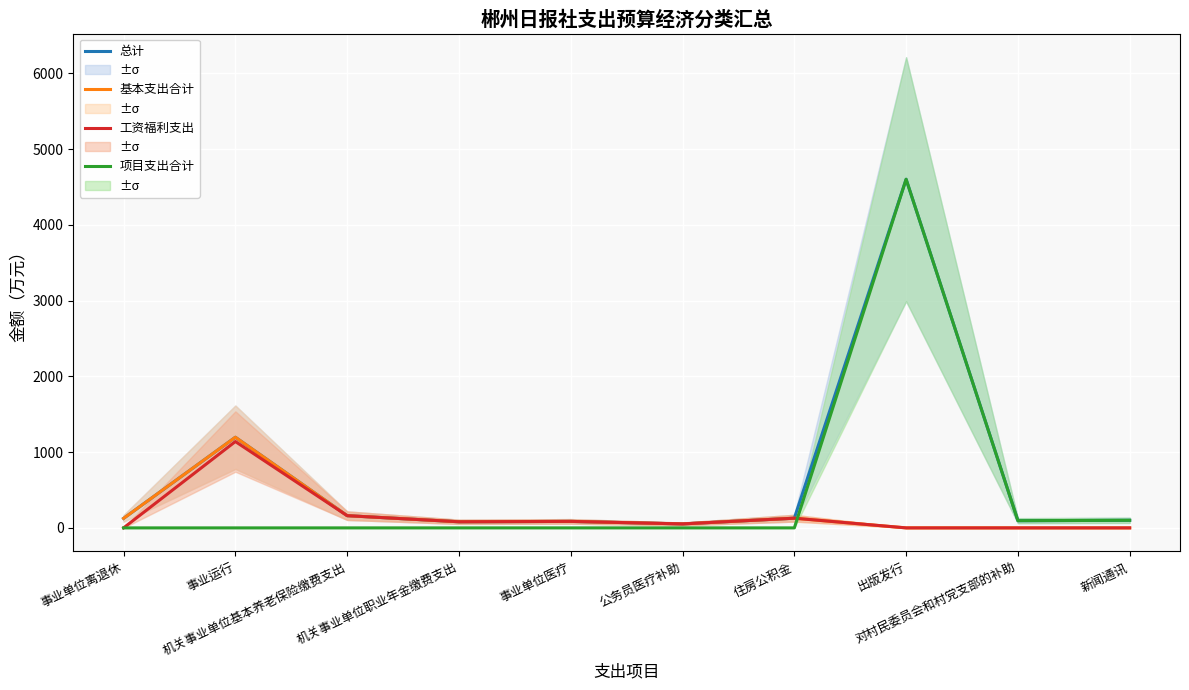

Rank the series at 新闻通讯 from lowest to highest value.

基本支出合计, 工资福利支出, 总计, 项目支出合计